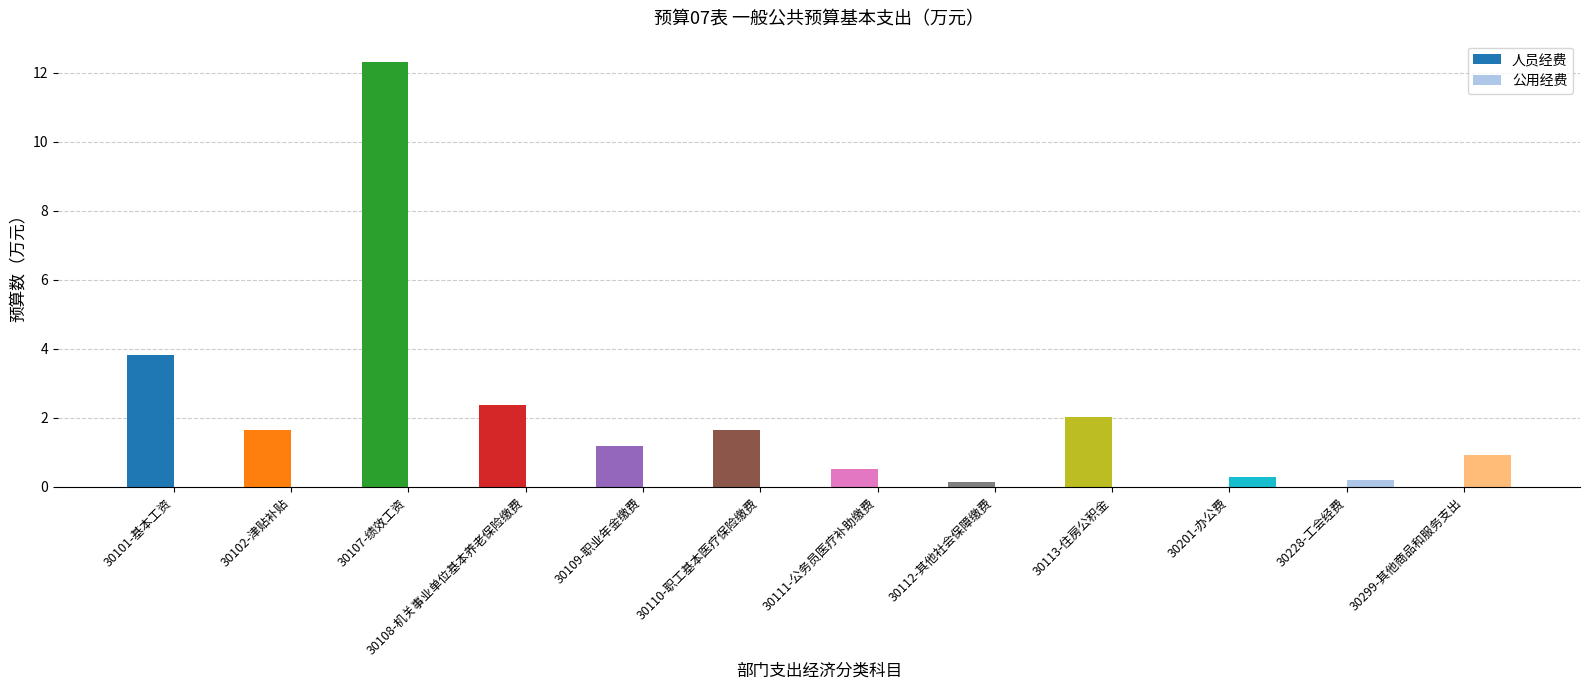

At how many categories does at least one series exceed 7?

1